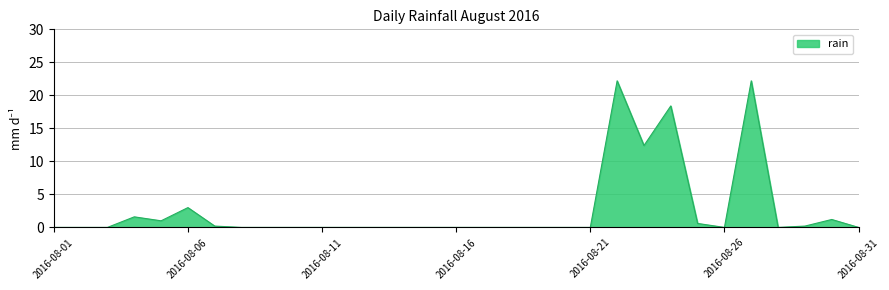

What is the difference between the maximum and minimum values?

22.2